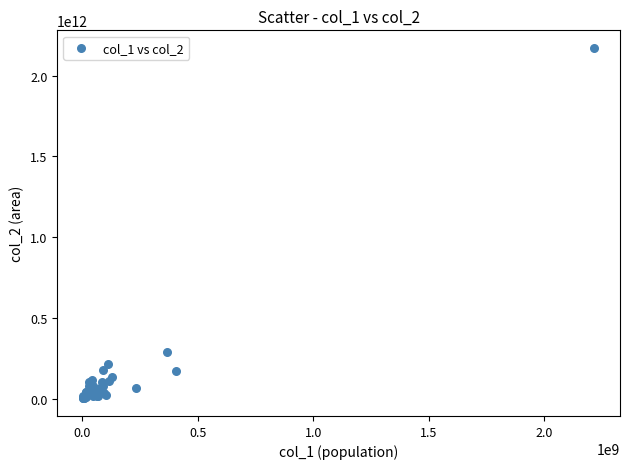

What Y value in the scatter plot is closest to 1087382026780?

288570011450